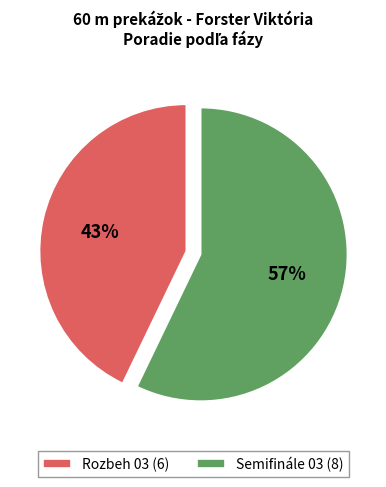

To the nearest percent, what portion does Rozbeh 03 represent?

43%